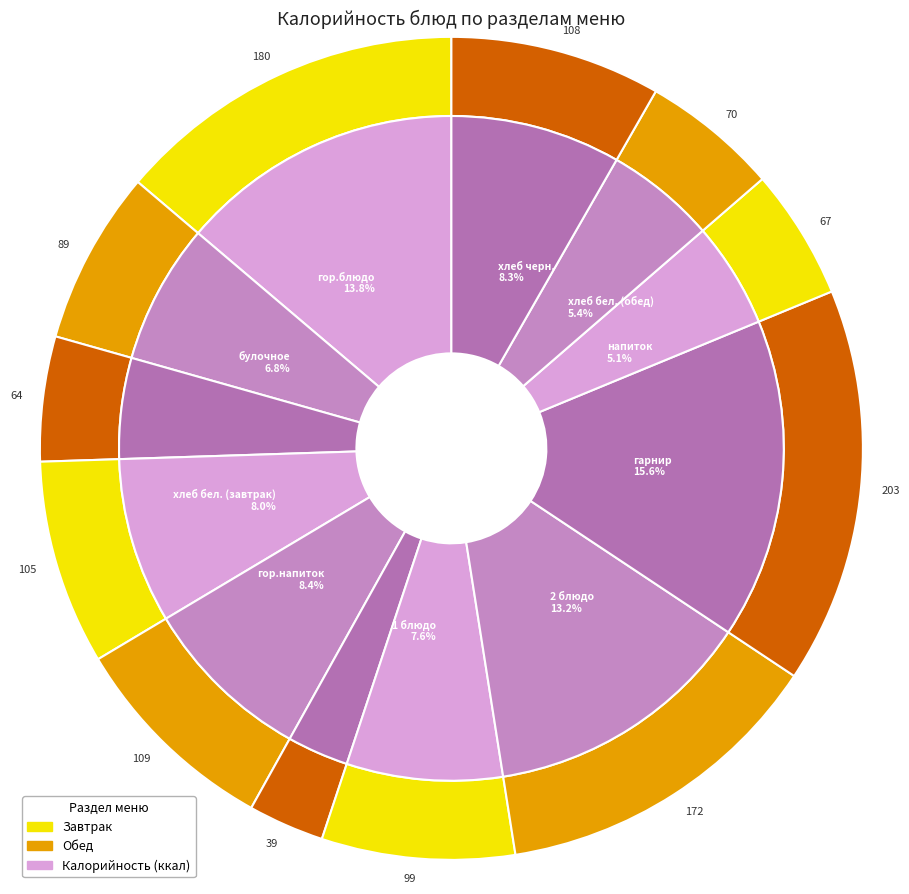

How many slices are in this pie chart?

12